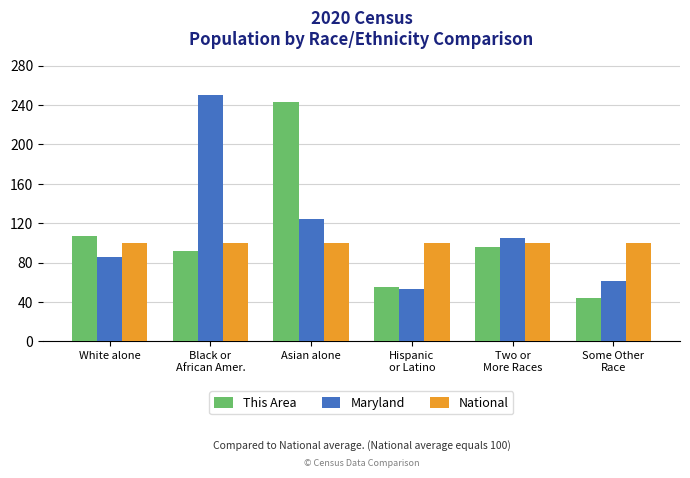

The Maryland series shows 110.6 at Some Other
Race. True or false?

False